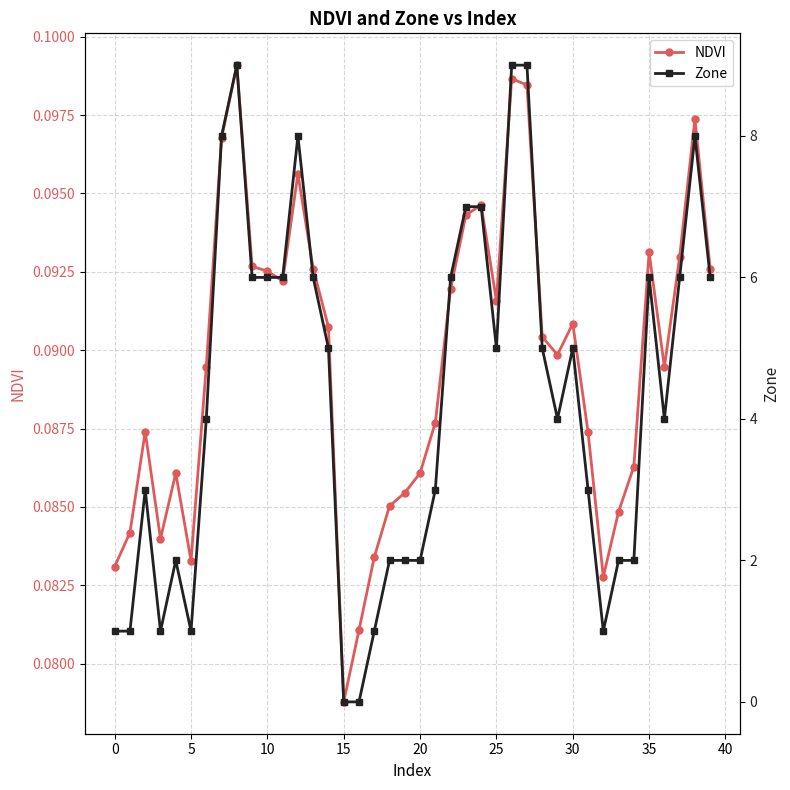

Which series has the largest total across all categories?

Zone